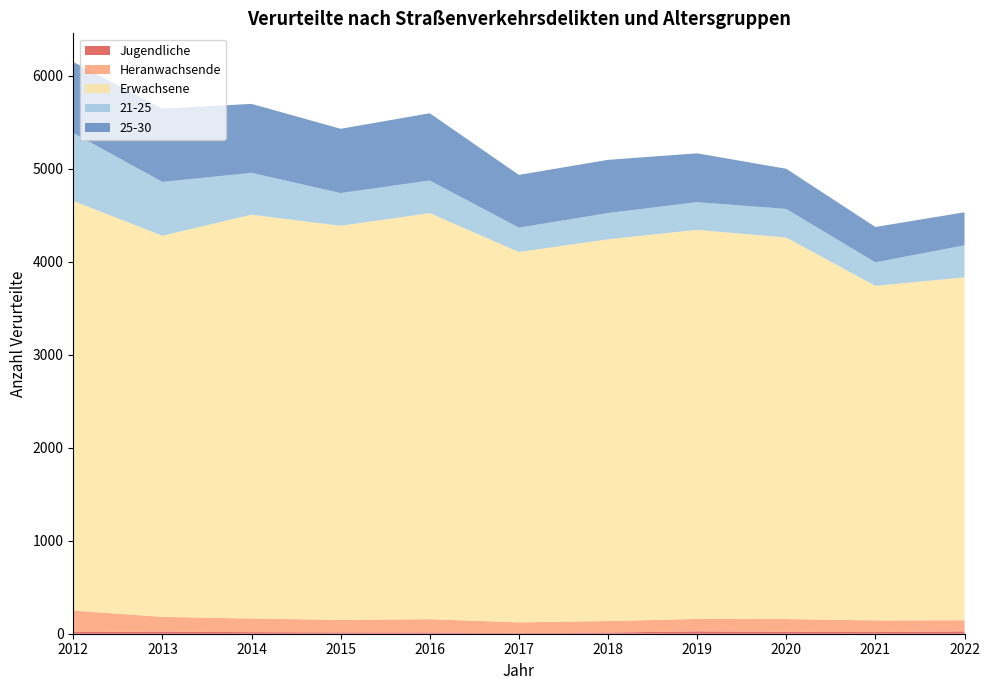

Reading left to right, transcribe all the data shown in this chart.

Jugendliche: 18	22	17	14	13	10	13	25	20	18	25
Heranwachsende: 231	159	146	135	143	112	123	134	138	125	120
Erwachsene: 4405	4099	4343	4238	4367	3983	4106	4184	4102	3598	3687
21-25: 731	579	450	352	351	262	282	298	308	253	345
25-30: 764	787	742	691	723	567	572	525	432	380	355